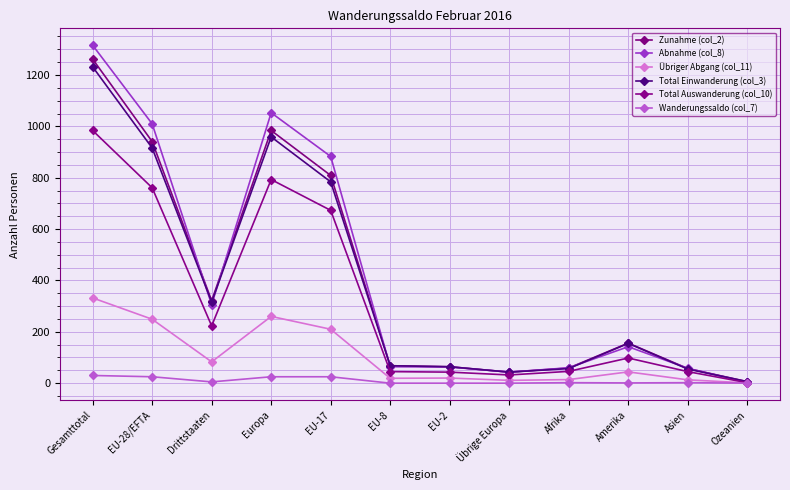

Which series has the widest spread of values?

Abnahme (col_8)